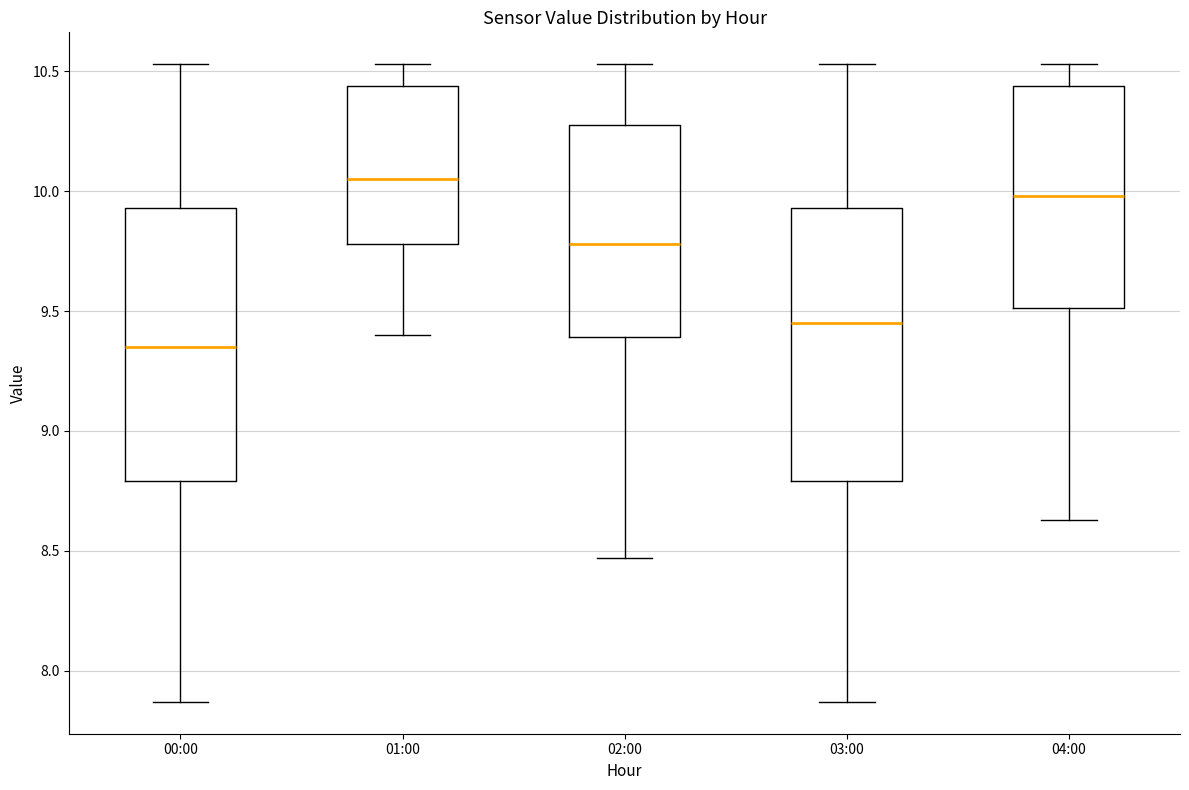

Reading left to right, read every box against the y-axis: the position of its median line, the range the box covers, and the ends of its whiskers. The values are not printed on the chart, so give them approximately, as read against the axis.

00:00: median 9.35, box 8.80 to 9.95, whiskers 7.85 to 10.55
01:00: median 10.05, box 9.80 to 10.45, whiskers 9.40 to 10.55
02:00: median 9.80, box 9.40 to 10.30, whiskers 8.45 to 10.55
03:00: median 9.45, box 8.80 to 9.95, whiskers 7.85 to 10.55
04:00: median 10.00, box 9.50 to 10.45, whiskers 8.65 to 10.55